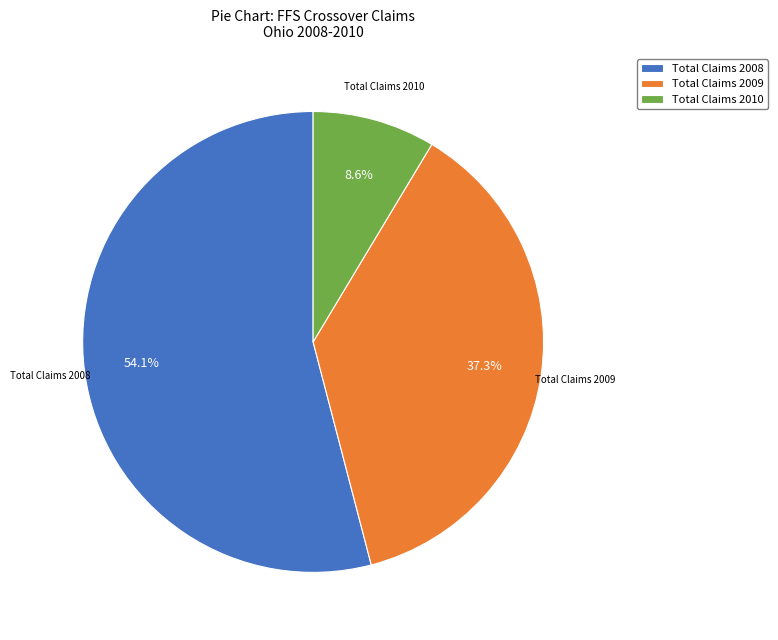

What is the smallest slice in the pie chart?

Total Claims 2010